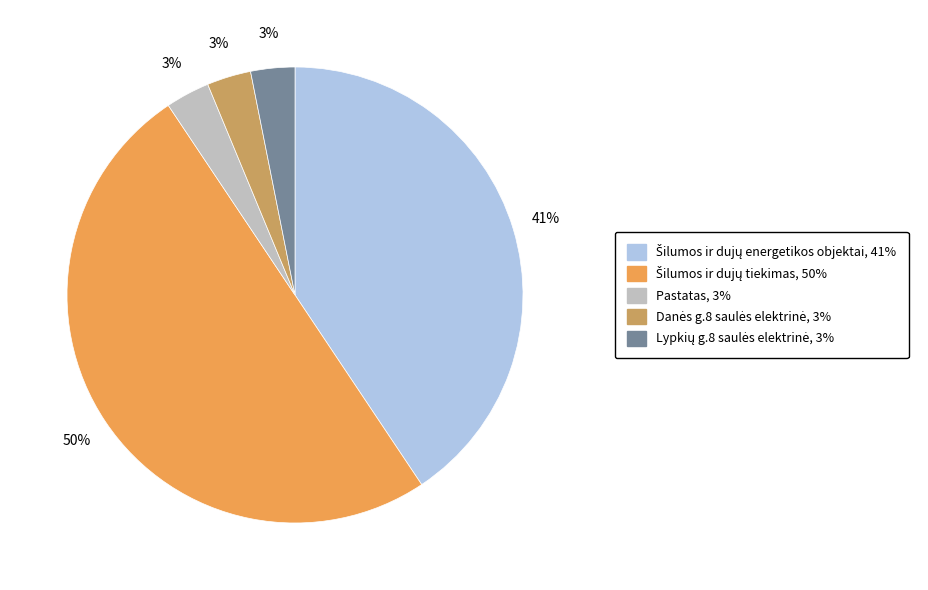

How many slices are in this pie chart?

5